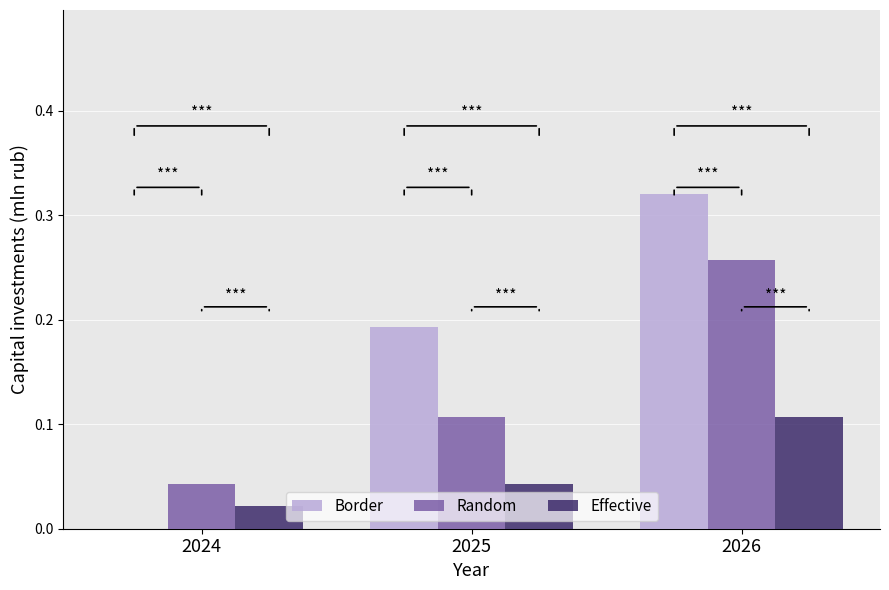

Between 2024 and 2025, which series saw the biggest shift?

Border